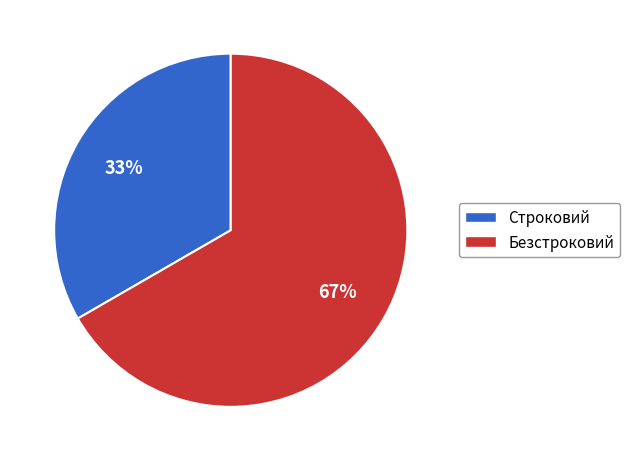

What percentage is the Строковий slice, to the nearest percent?

33%